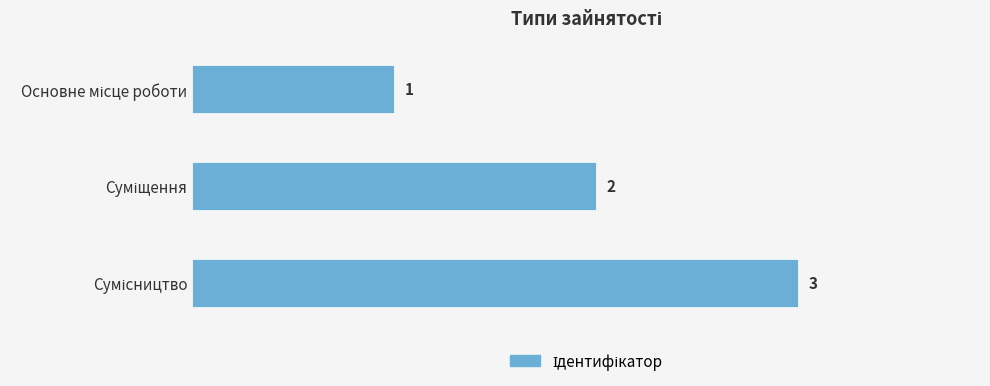

How many values are between 1 and 3?

3